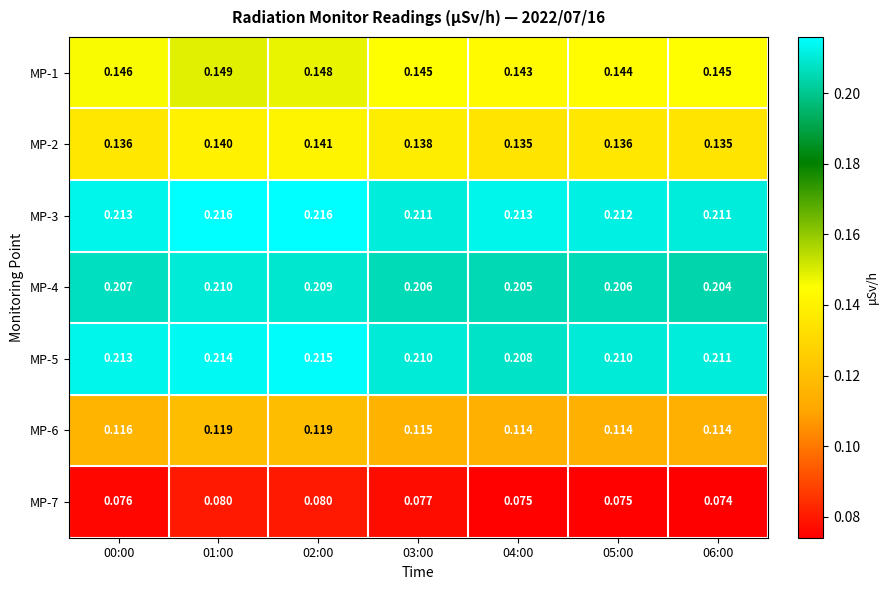

Rank the series by their maximum value, from highest to lowest.

MP-3, MP-5, MP-4, MP-1, MP-2, MP-6, MP-7